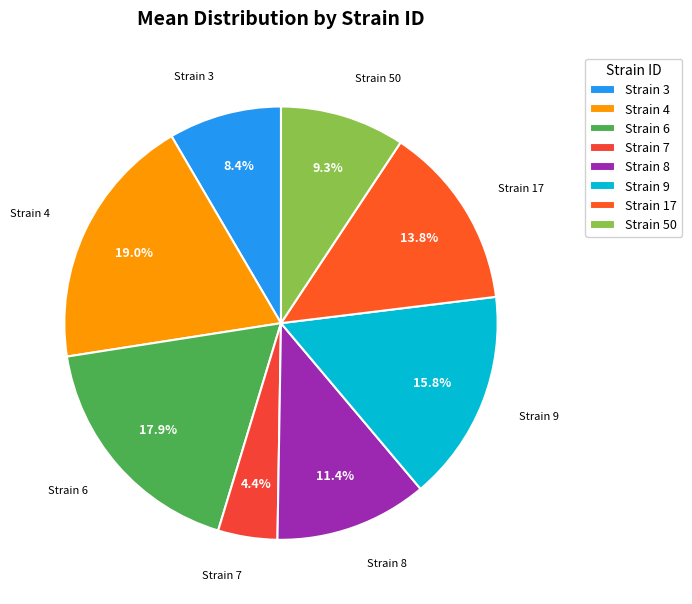

Which category has the smallest portion of the pie?

Strain 7